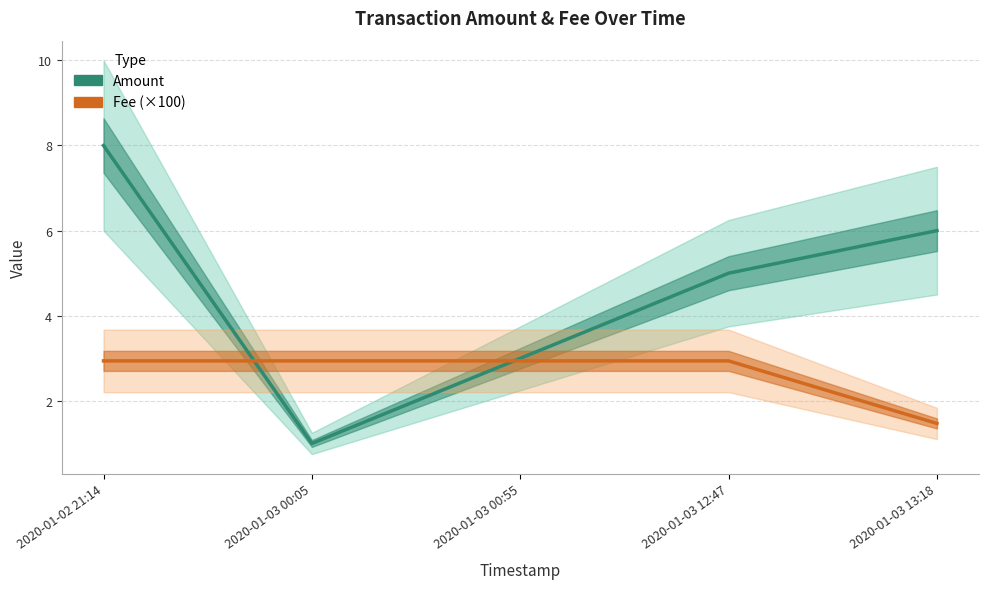

After their last crossing, which series has the higher values: Amount or Fee (×100)?

Amount